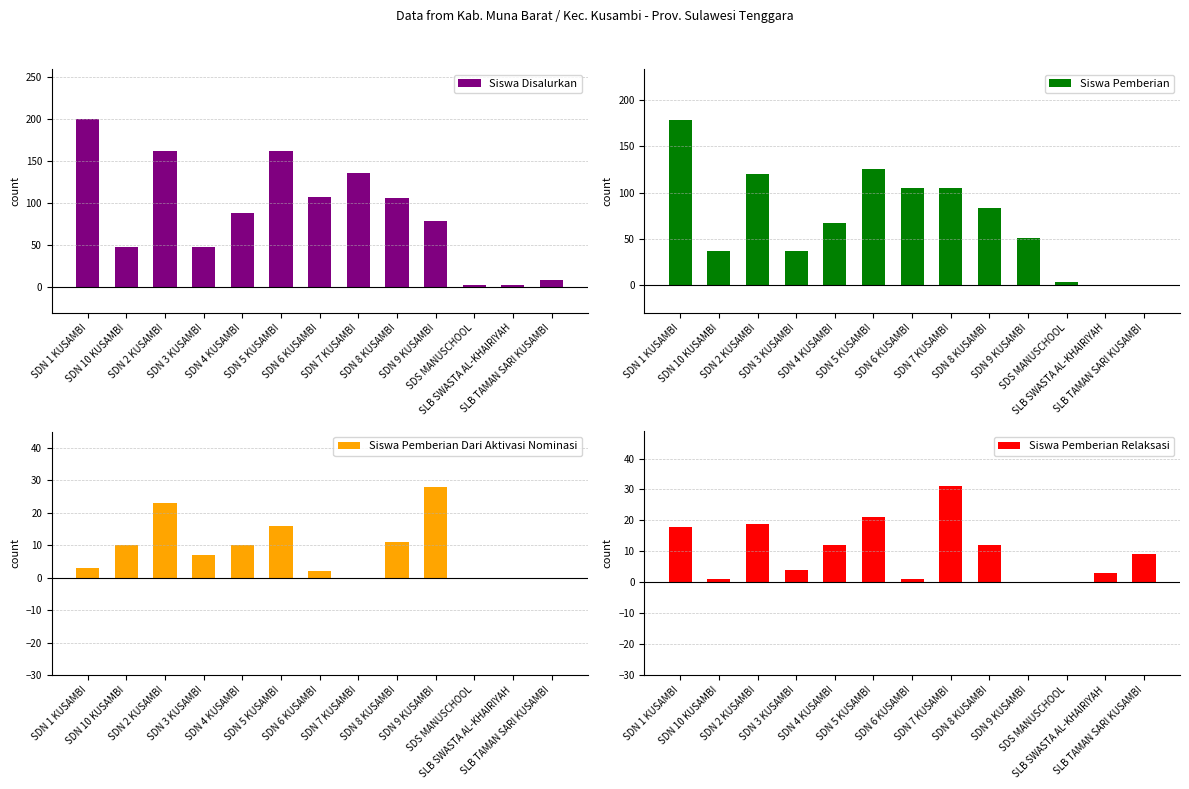

Are the bars grouped side by side (vs. stacked)?

Yes